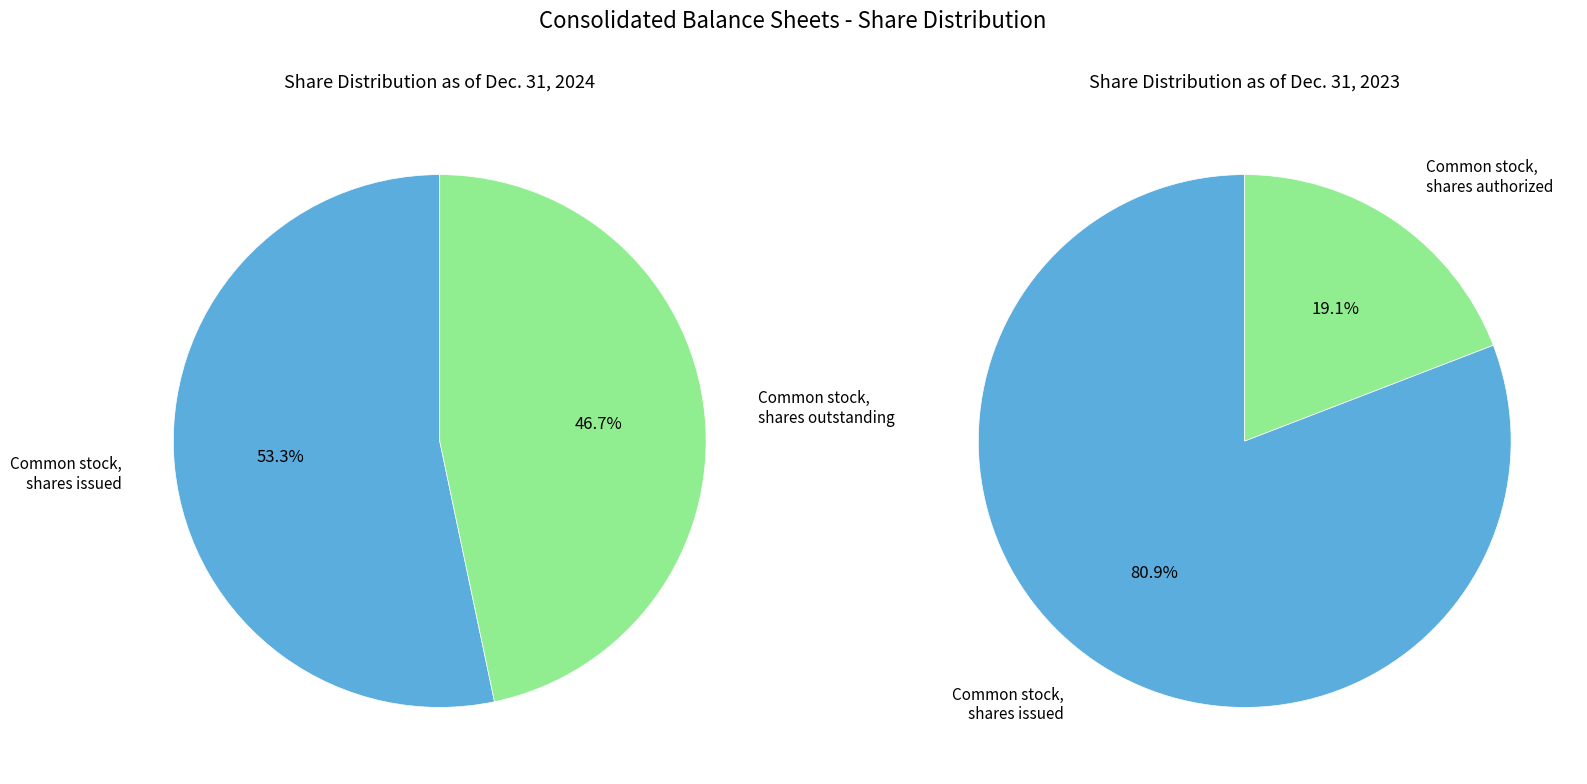

What is the difference between the highest and lowest values at 1?

32236919